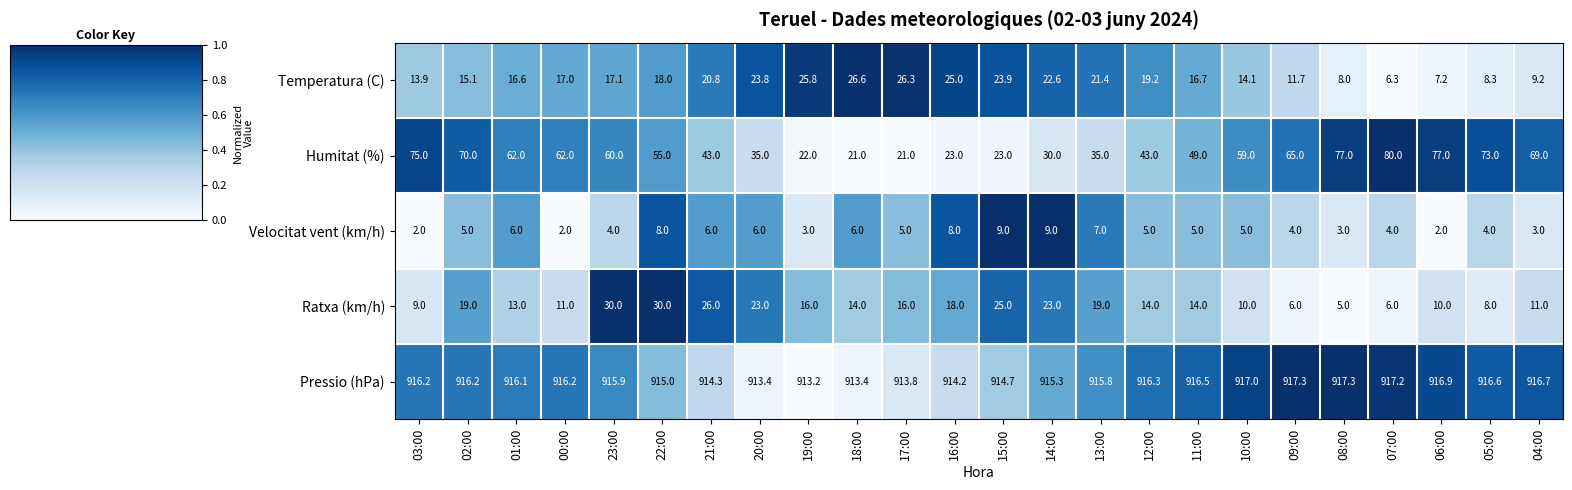

Where does the Pressio (hPa) series first go above 916?

03:00